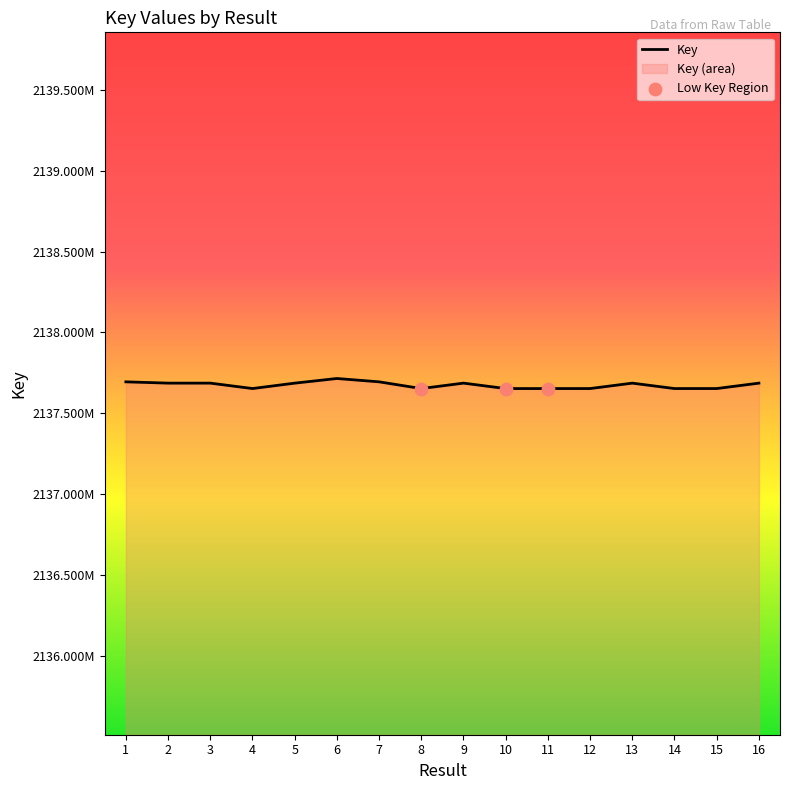

What is the change in value from 9 to 15?

-33492